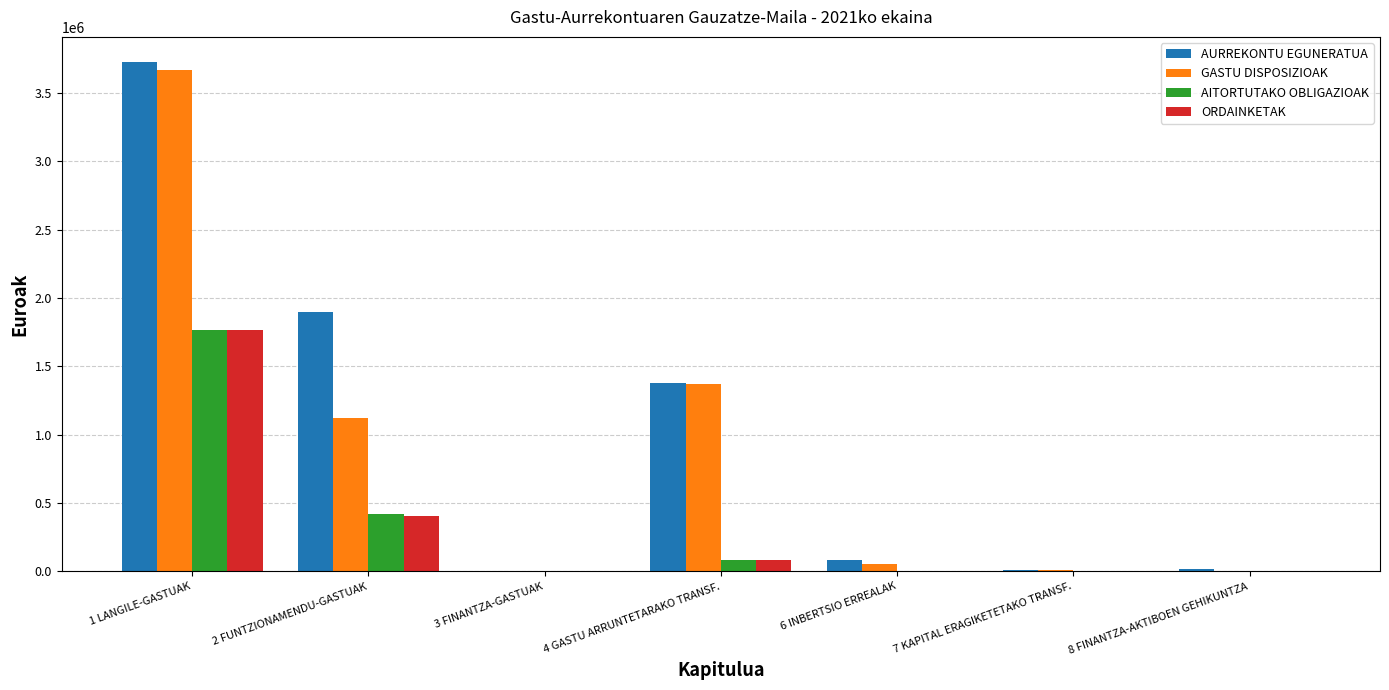

At which category is the sum across all series the highest?

1 LANGILE-GASTUAK